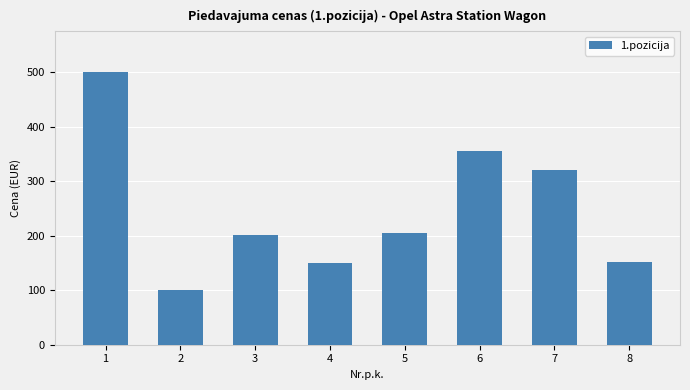

Is it true that the value at 1 is 500.0?

True